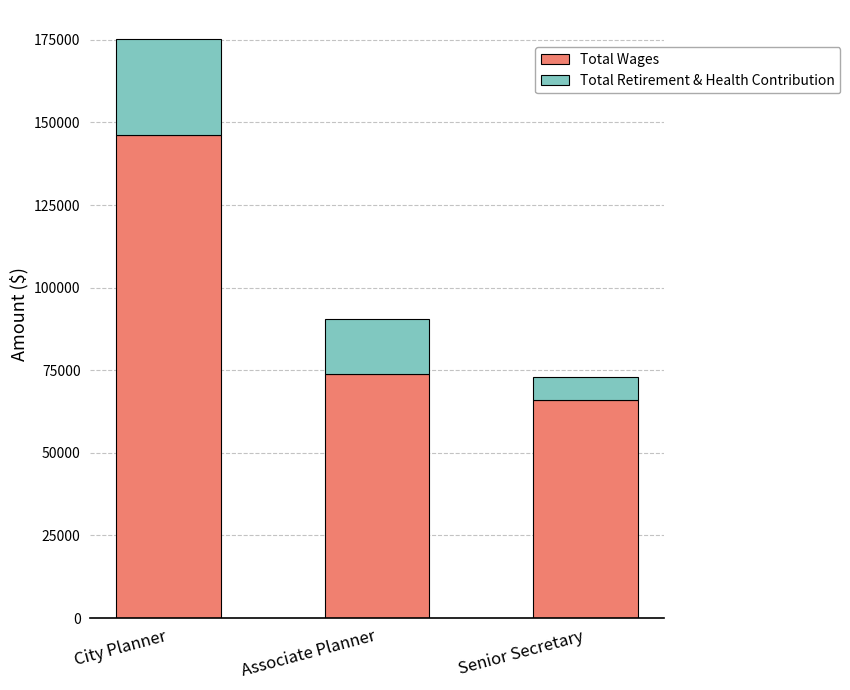

Reading right to left, list the values for the Total Wages series.

Senior Secretary=65885	Associate Planner=73750	City Planner=146086